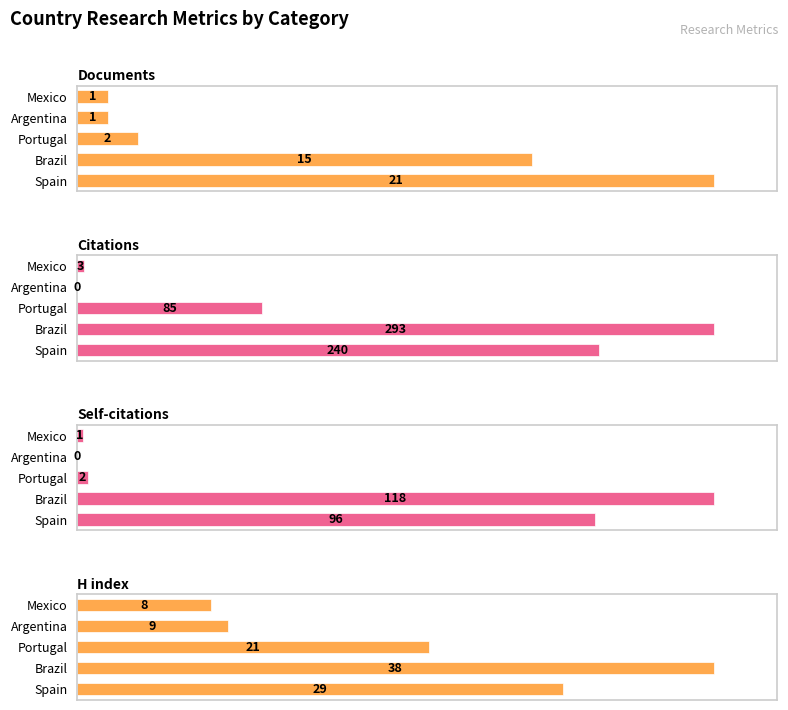

What are all the series names shown in the legend?

Documents, Citations, Self-citations, H index